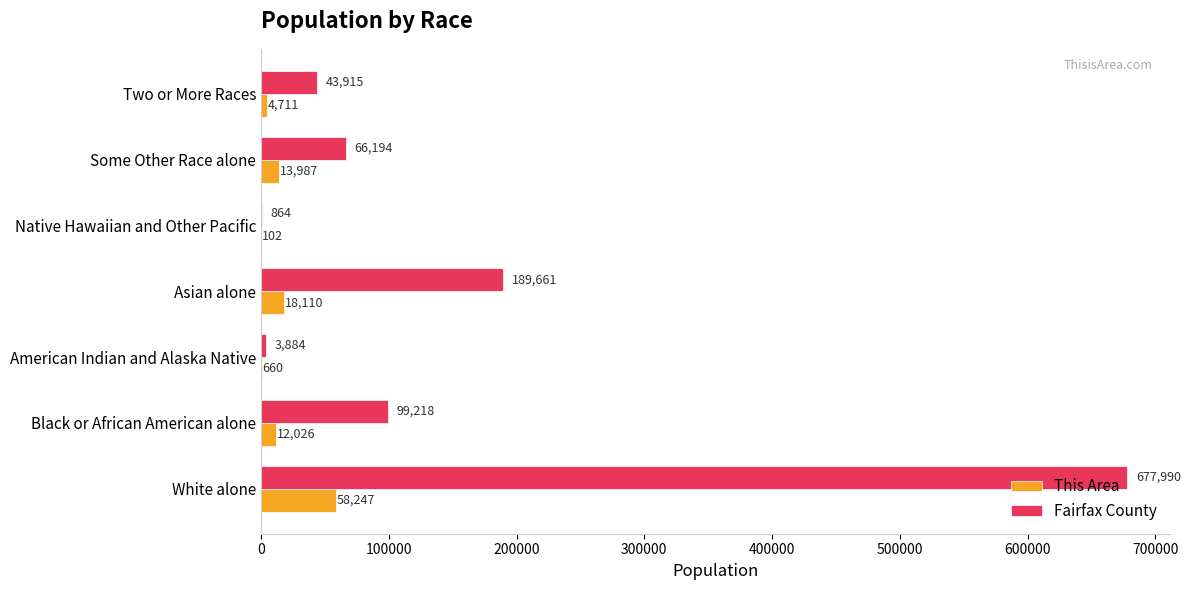

What is the sum of all Fairfax County values?

1081726